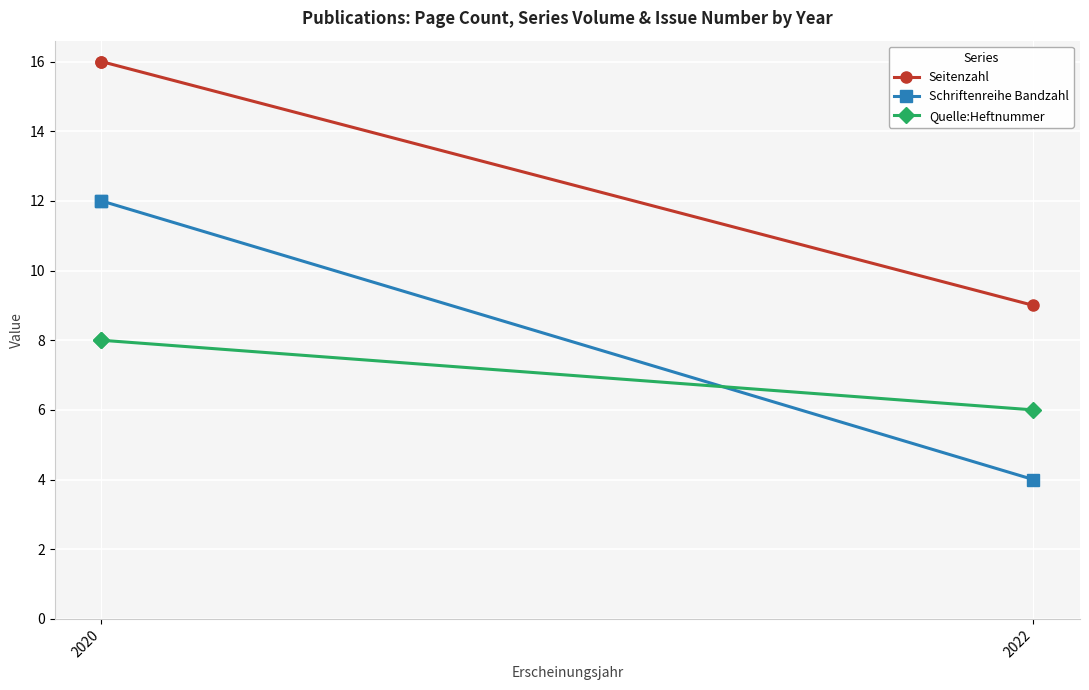

True or false: Schriftenreihe Bandzahl has a value of 6 at 2022.

False